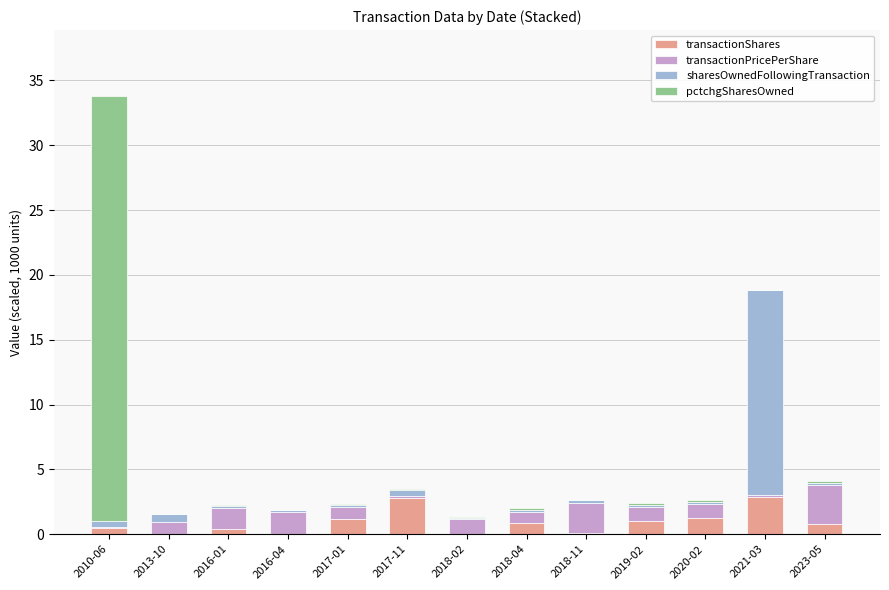

What is the highest value of the transactionShares series?

2.8